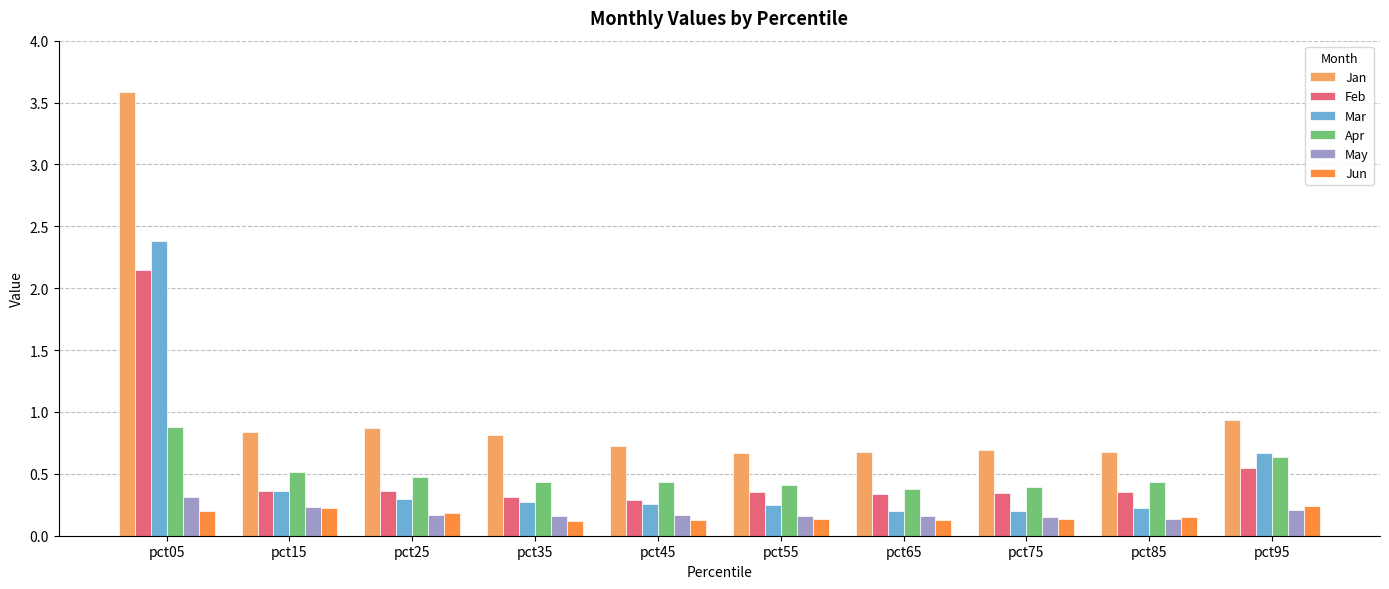

What is the sum of the Apr values at pct45 and pct25?

0.9